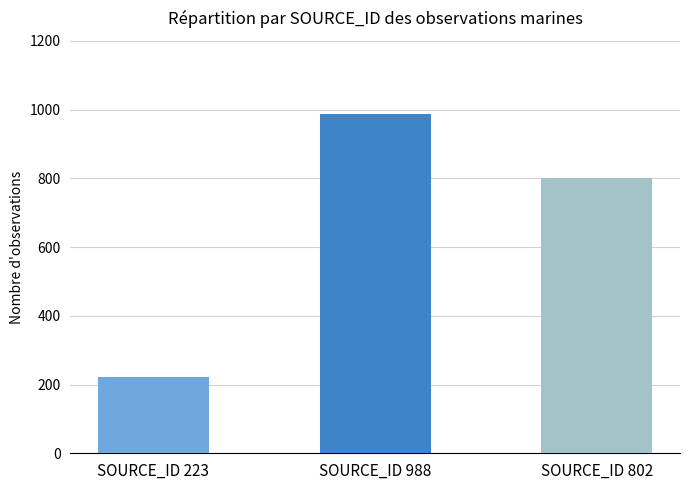

True or false: the data shows 114 at SOURCE_ID 223.

False